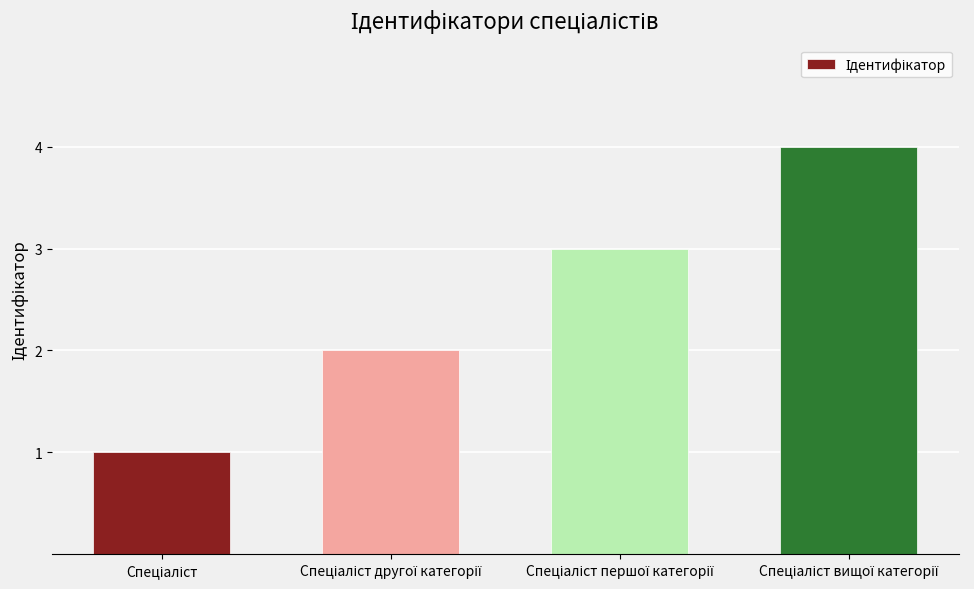

What is the difference between the maximum and minimum values?

3